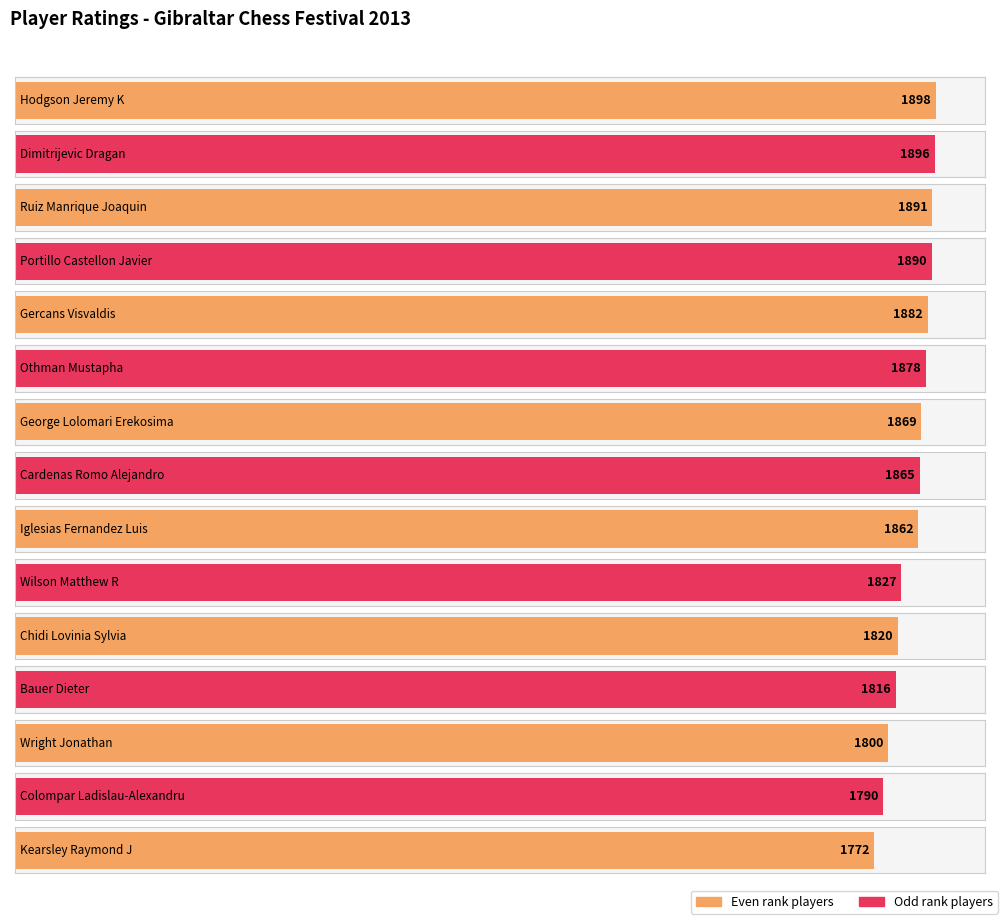

What is the label of the 14th bar from the left?

Colompar Ladislau-Alexandru